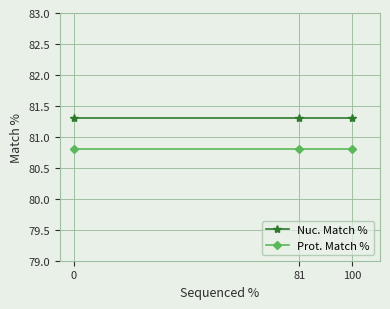

Reading left to right, what are all the values shown in this chart?

Nuc. Match %: 81.3	81.3	81.3
Prot. Match %: 80.8	80.8	80.8